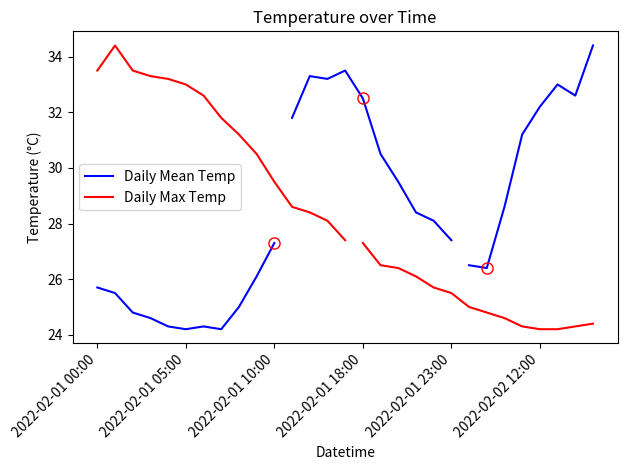

True or false: Daily Max Temp and Daily Mean Temp intersect in this chart.

True